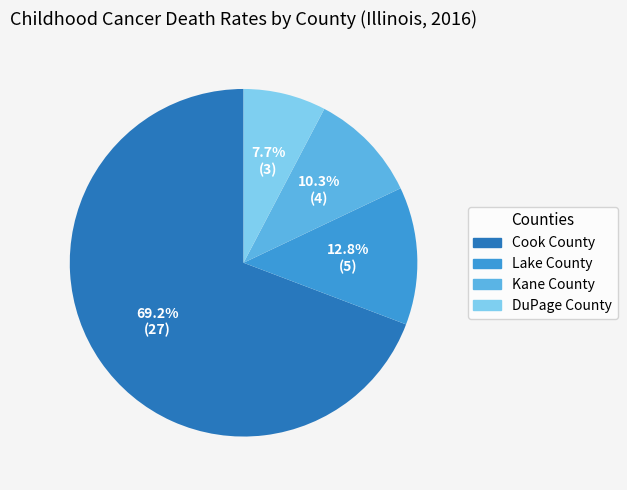

Does DuPage County represent more than half of the total?

No